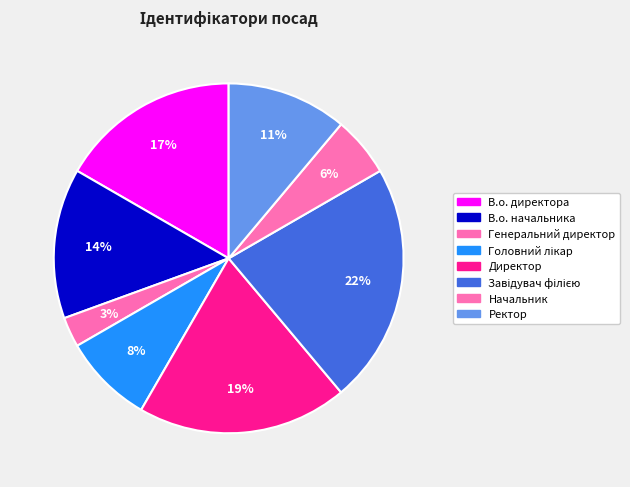

The Начальник slice represents 6% of the pie. True or false?

True